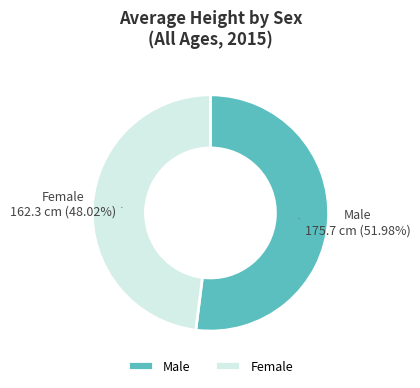

The Male slice represents 60% of the pie. True or false?

False